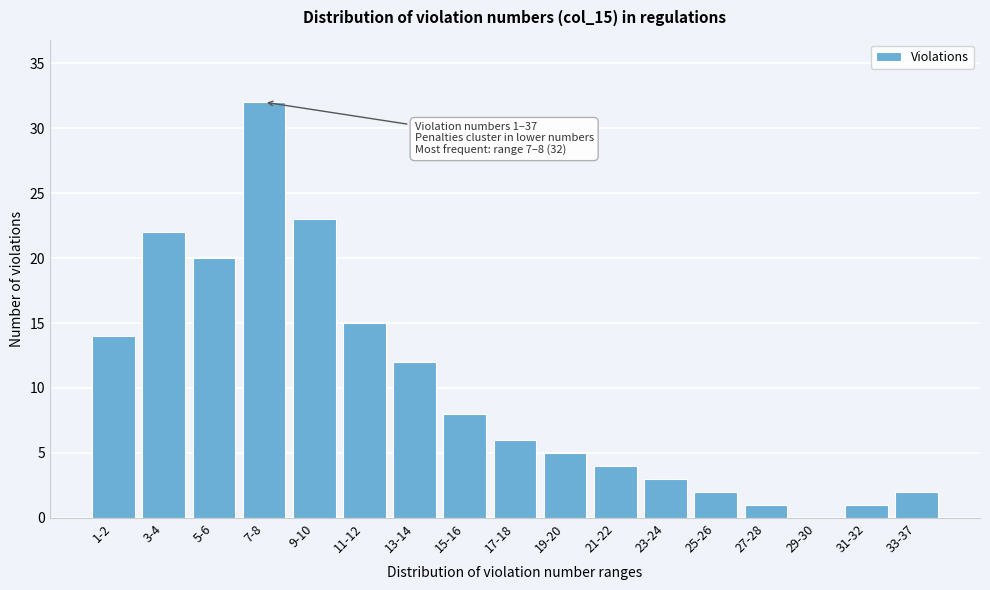

Reading left to right, extract all data points from this chart.

1-2=14	3-4=22	5-6=20	7-8=32	9-10=23	11-12=15	13-14=12	15-16=8	17-18=6	19-20=5	21-22=4	23-24=3	25-26=2	27-28=1	29-30=0	31-32=1	33-37=2